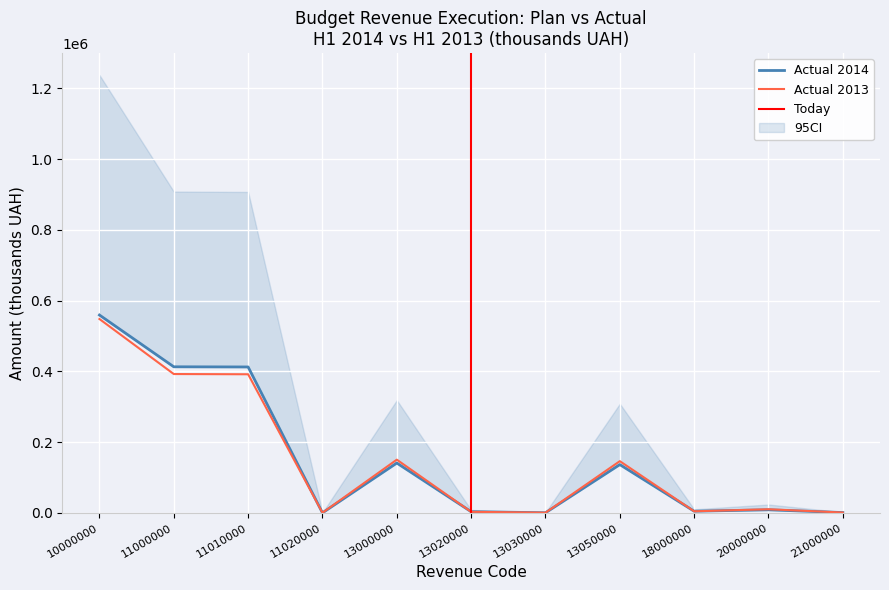

Reading left to right, what are all the values shown in this chart?

Plan 2014: 10000000=559260.0	11000000=413012.5	11010000=412540.7	11020000=471.8	13000000=141165.6	13020000=3693.4	13030000=725.7	13050000=136723.1	18000000=5079.1	20000000=9021.9	21000000=1232.6
Actual 2014: 10000000=548031.7	11000000=392562.4	11010000=391901.0	11020000=662.0	13000000=150673.3	13020000=3338.9	13030000=879.8	13050000=146432.2	18000000=4797.6	20000000=10602.1	21000000=1291.4